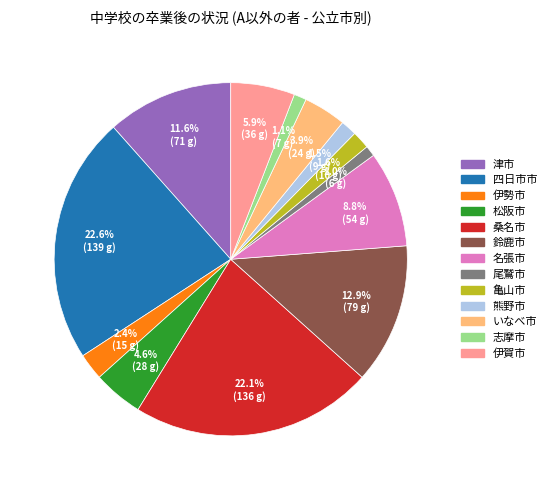

Is there a majority slice in this chart?

No